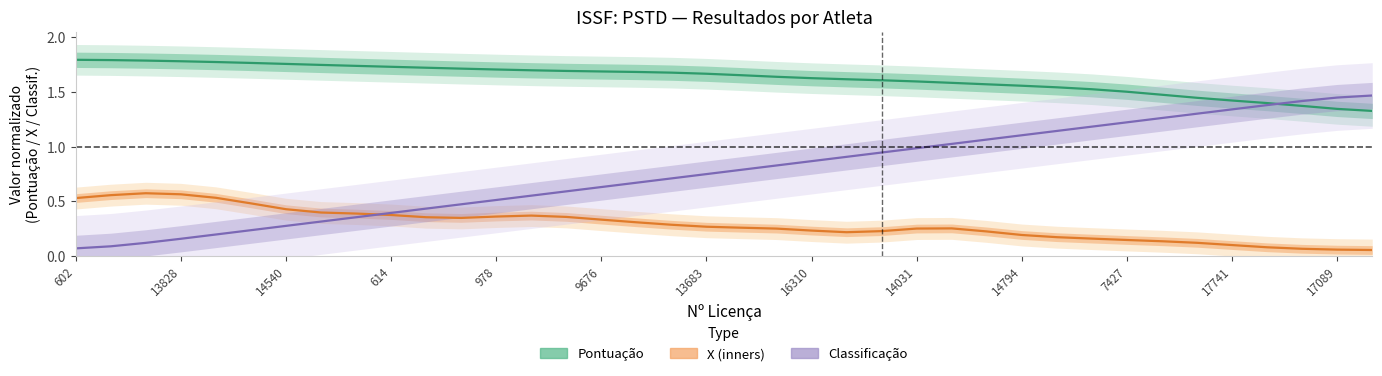

Where is Pontuação nearest to the value 1?

37